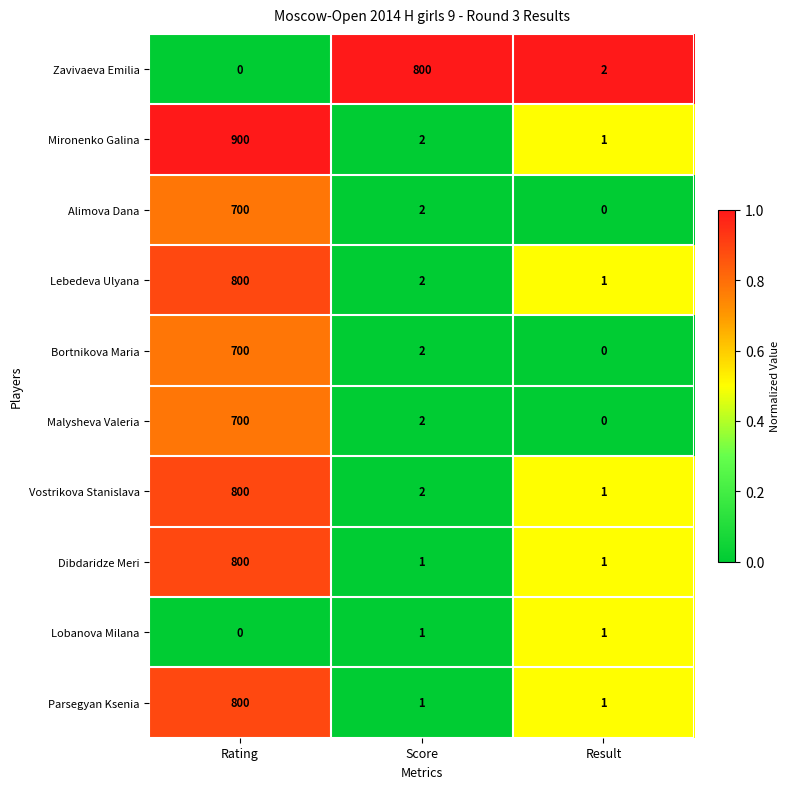

How many series are shown in this chart?

10